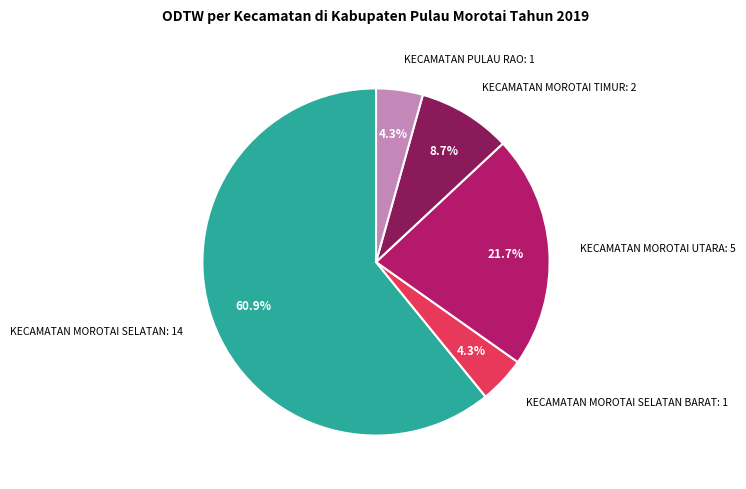

How many segments does this pie chart have?

5